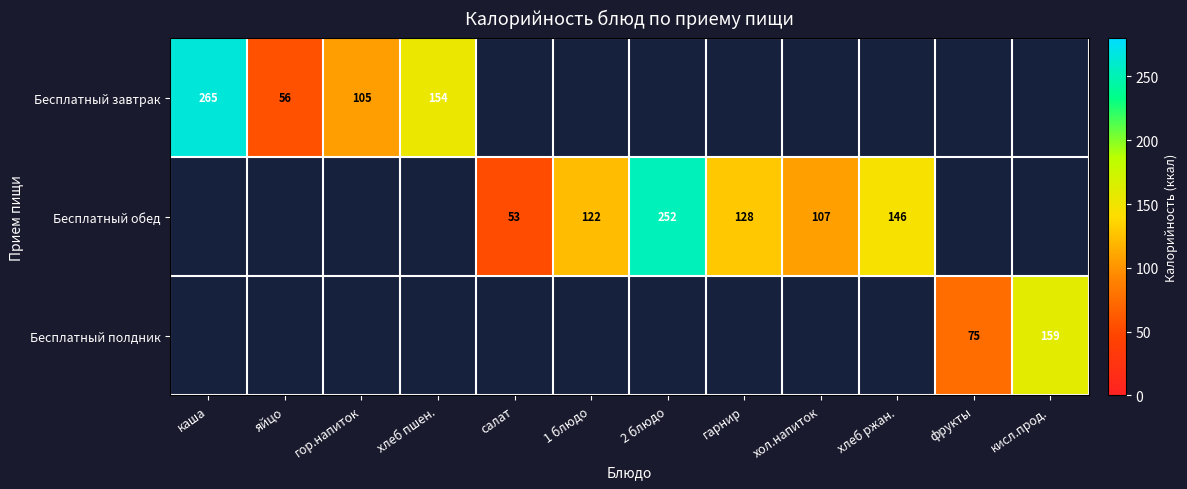

Is it true that Бесплатный обед equals 107 at хол.напиток?

True